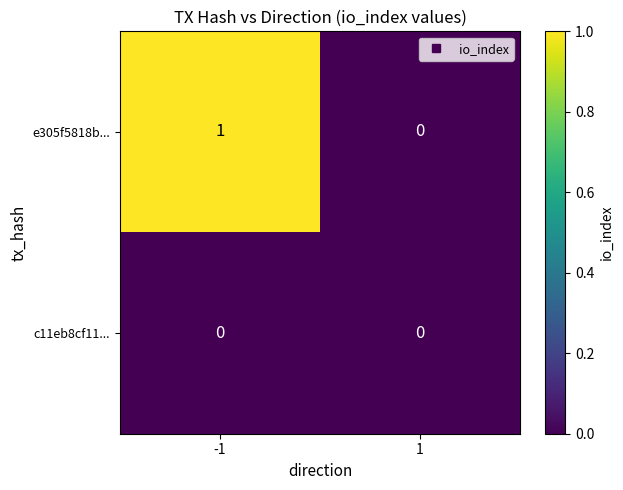

Which series has the largest range (max minus min)?

e305f5818b...